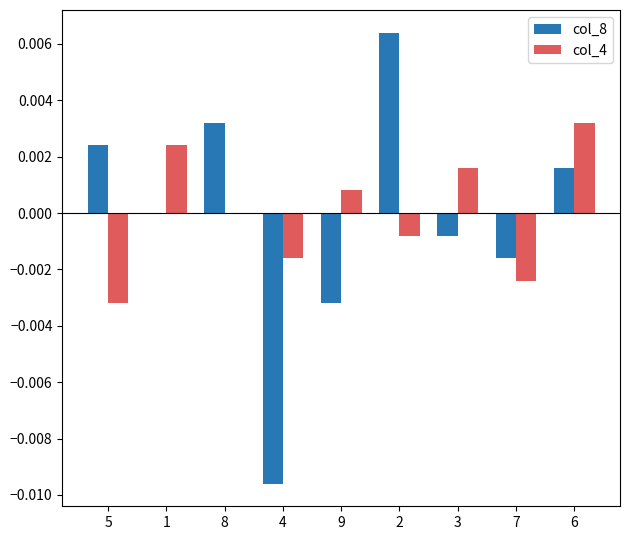

True or false: col_8 has a value of 0.0 at 2.

True